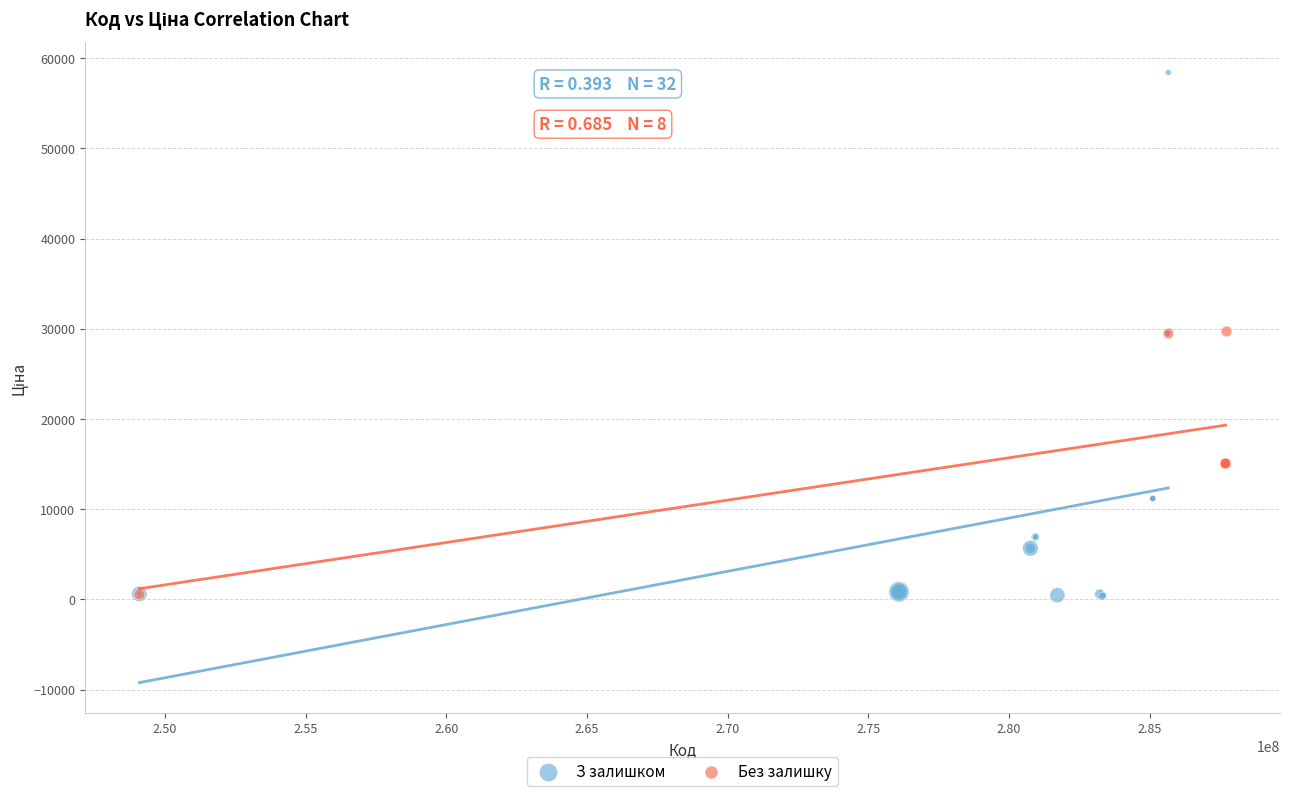

Which series reaches the maximum Y coordinate?

З залишком